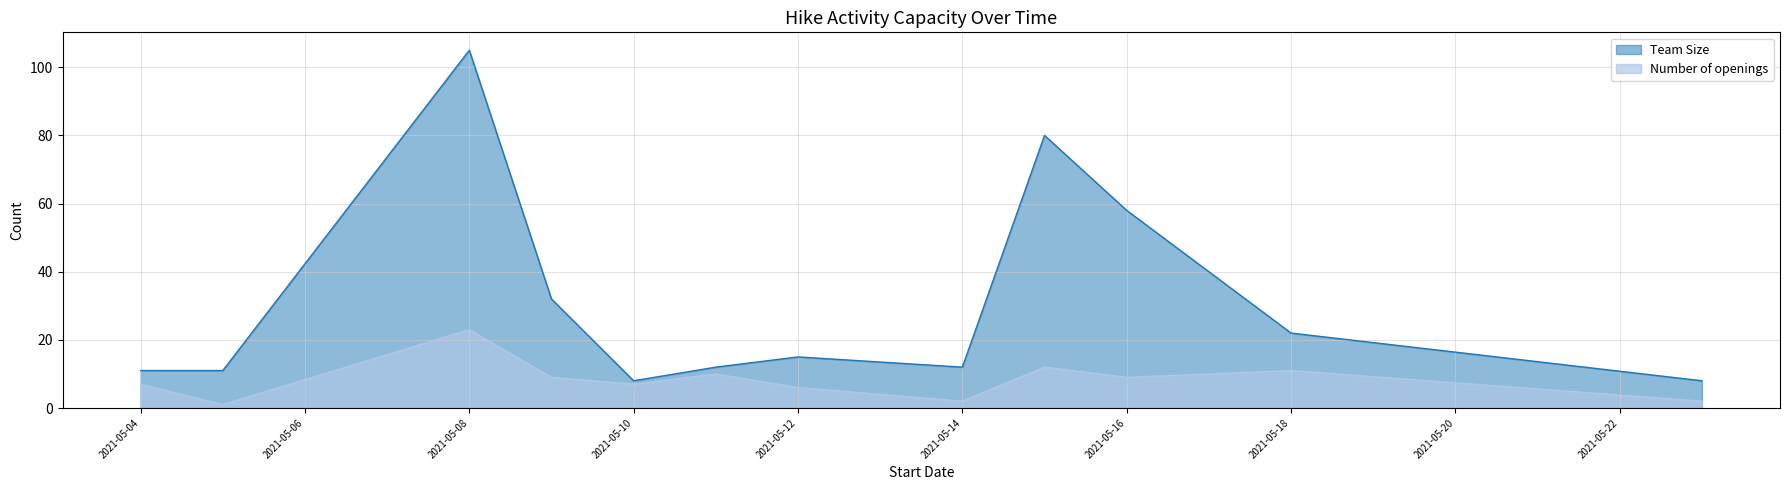

Which series has the largest range (max minus min)?

Team Size